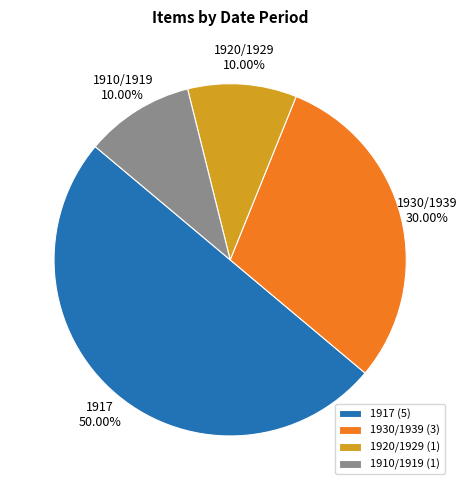

Is 1910/1919 the majority of the pie?

No